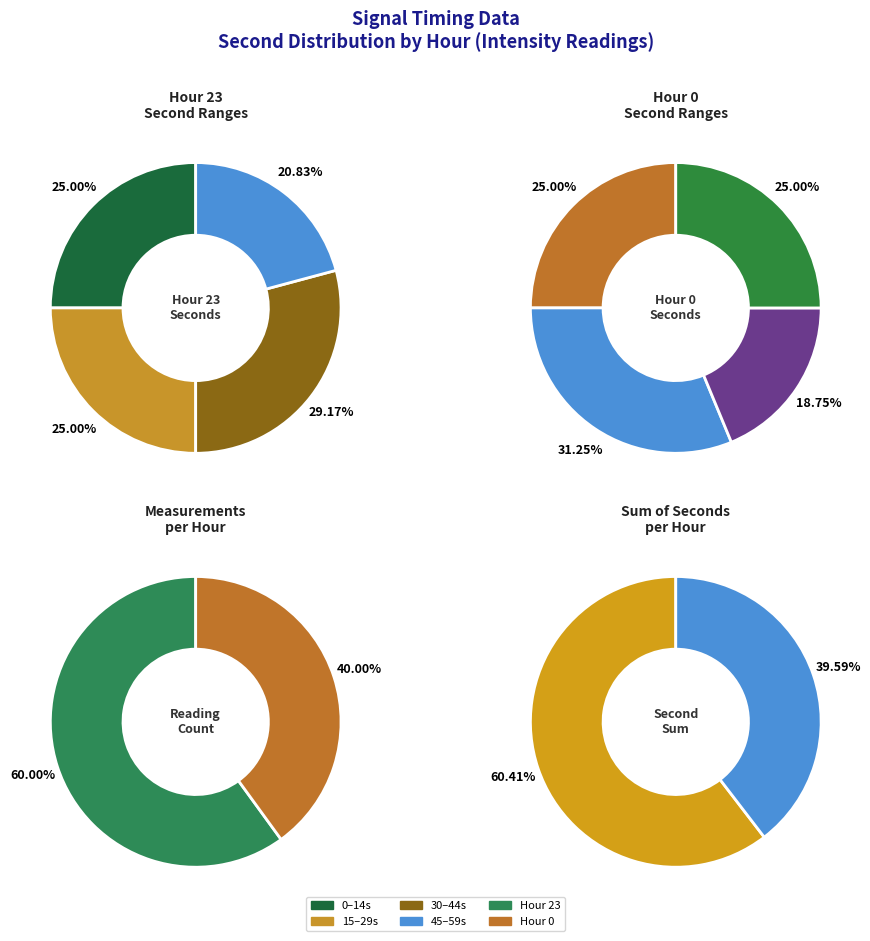

Is there a majority slice in this chart?

No